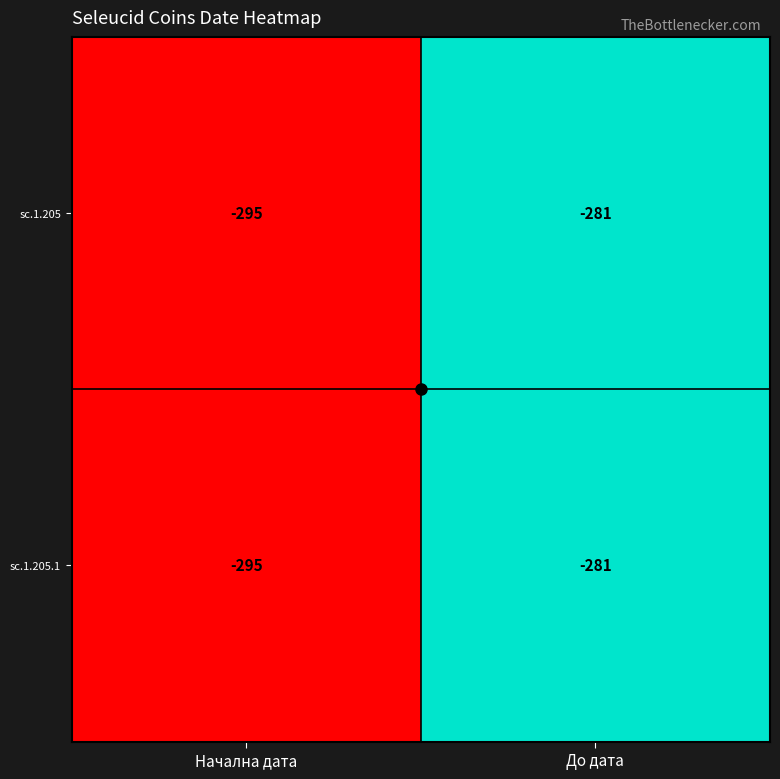

What is the total value across all series at Начална дата?

-590